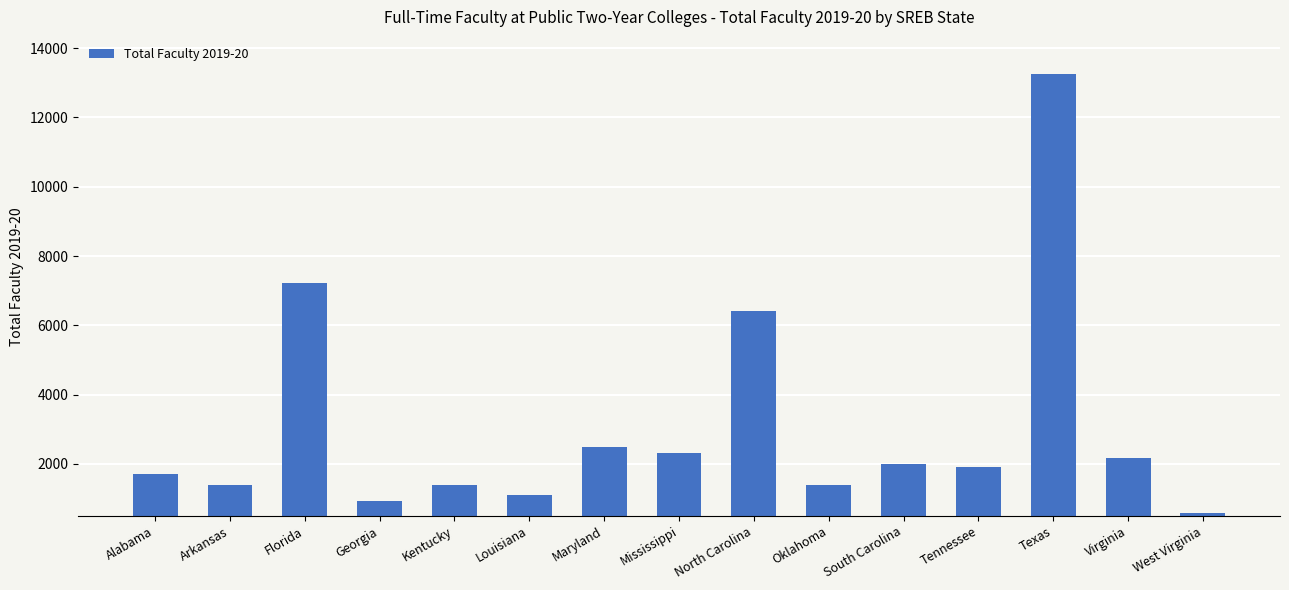

At which label is the value closest to 6926?

Florida